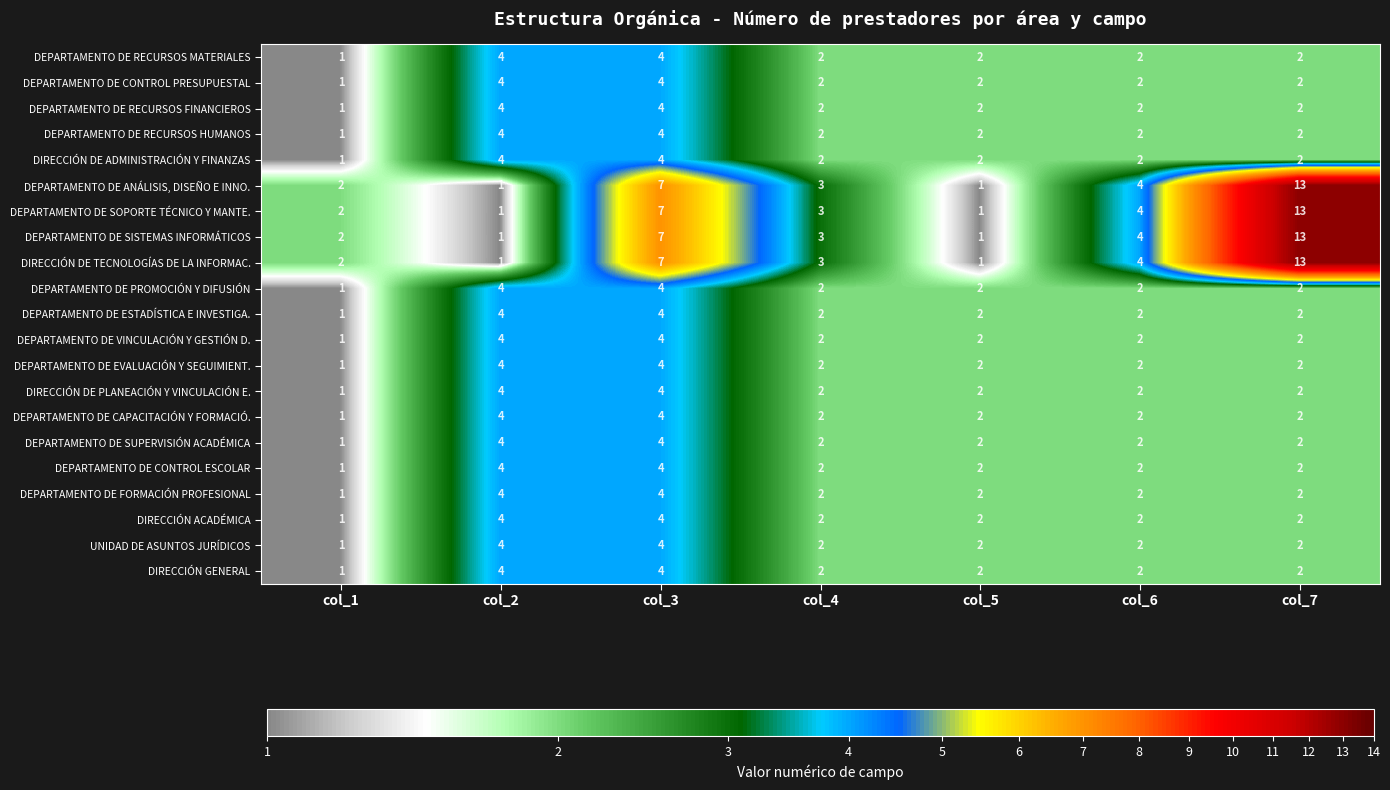

What is the difference between the highest and lowest values at col_7?

11